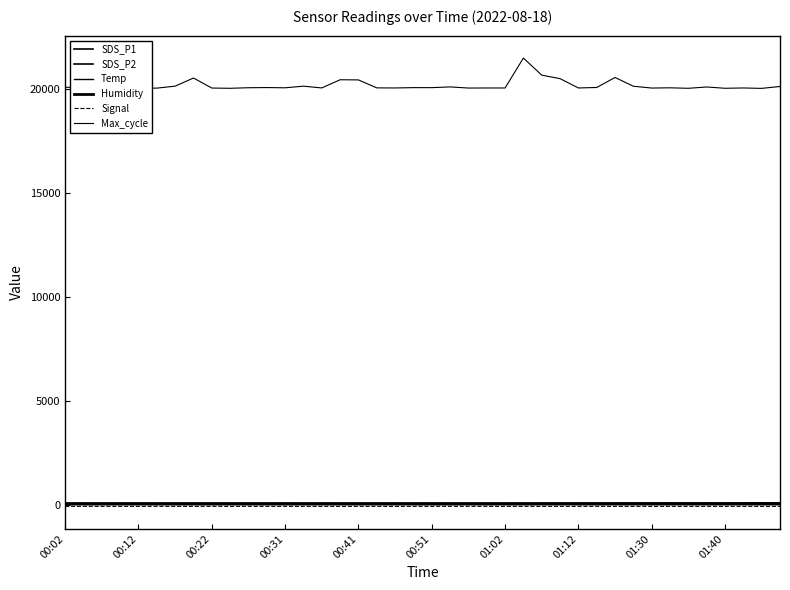

Does the chart have visible grid lines?

No